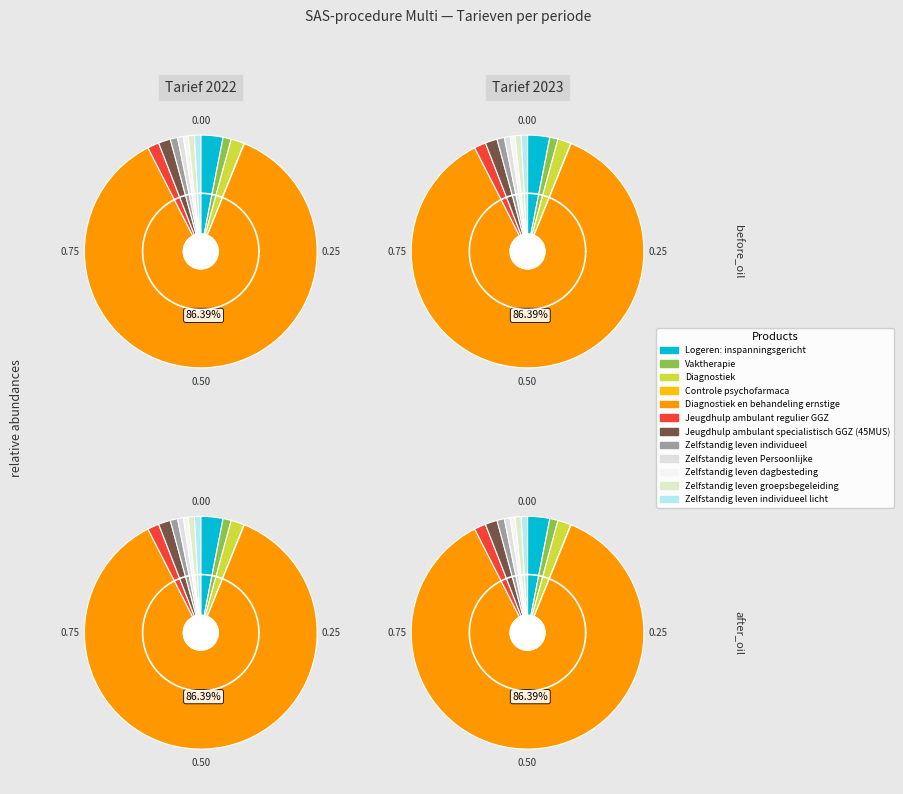

True or false: Jeugdhulp ambulant specialistisch GGZ (45MUS) accounts for 2% of the total.

True